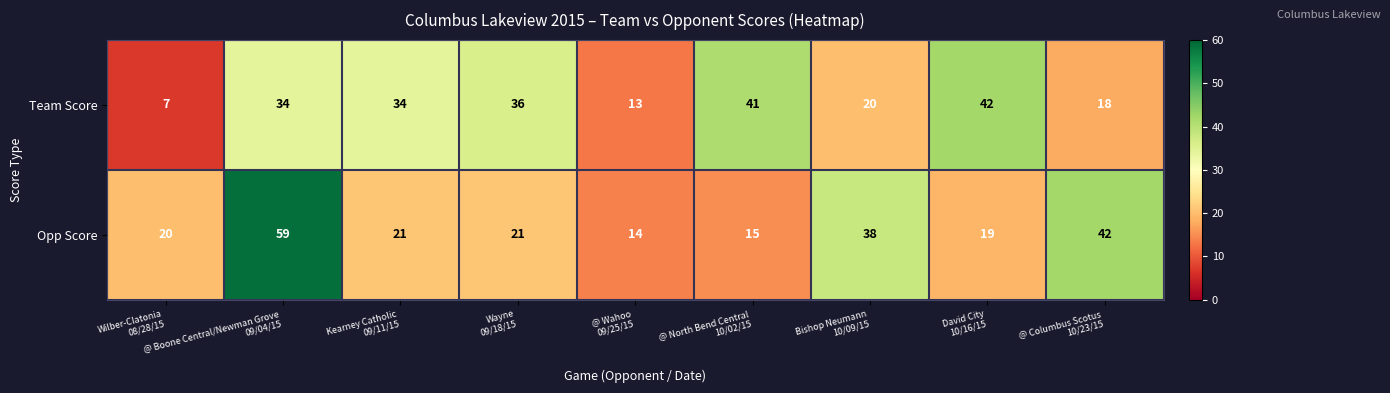

What is the difference between the highest and lowest values at David City
10/16/15?

23